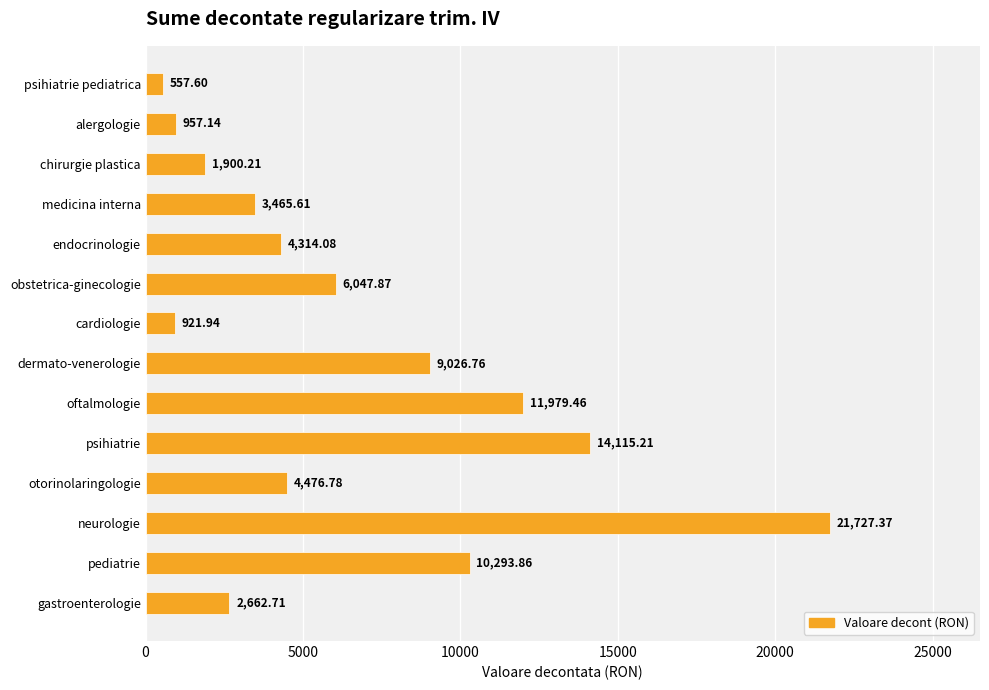

What is the difference between the maximum and minimum values?

21169.8